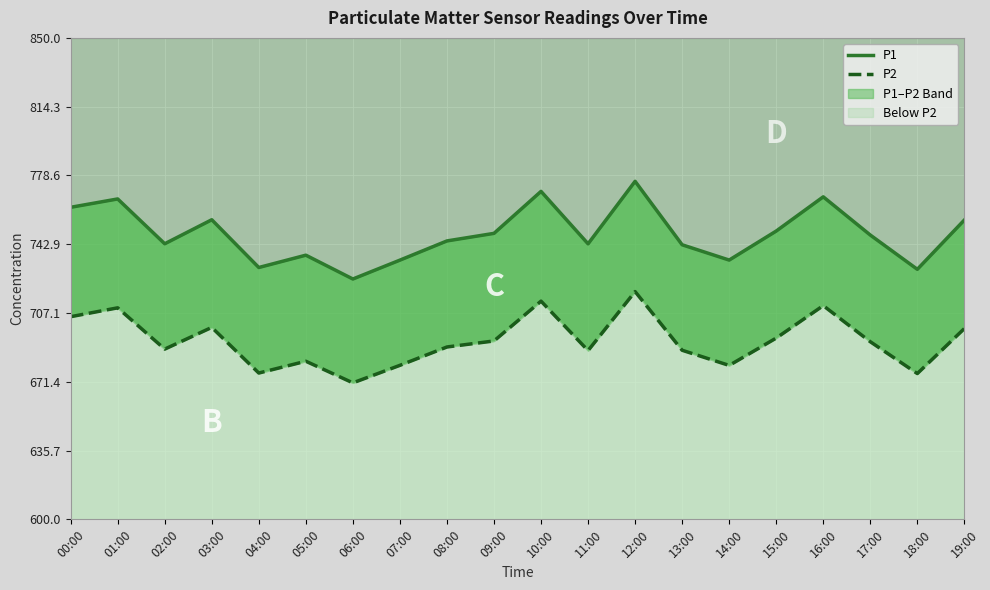

In P1, how many points are lower than both neighbors (excluding endpoints)?

6